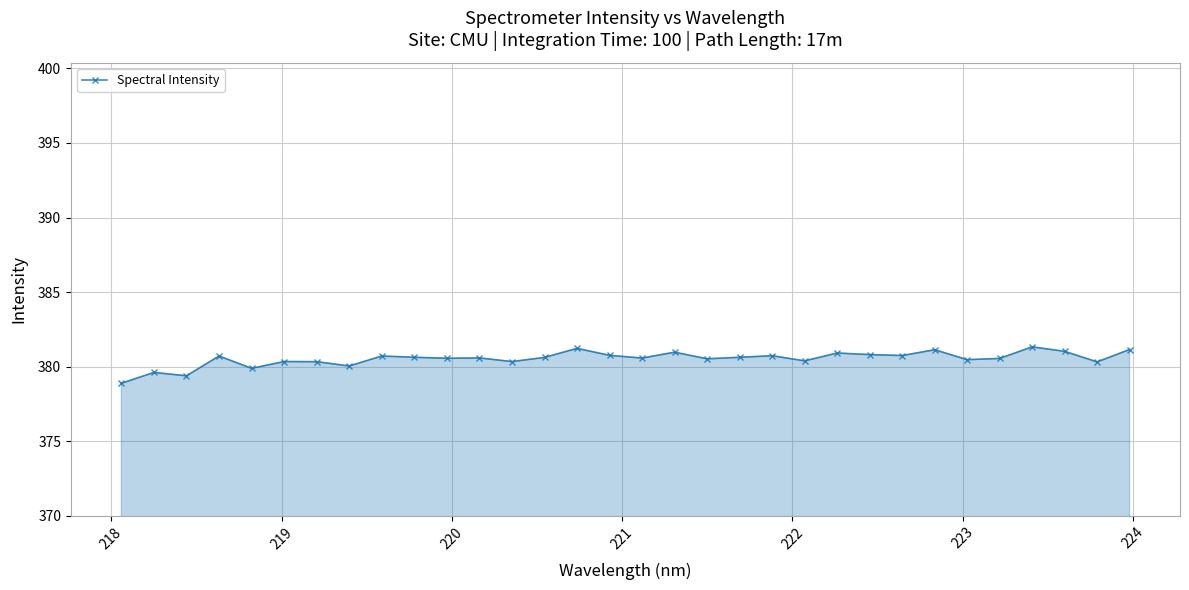

What is the smallest value displayed?

378.9